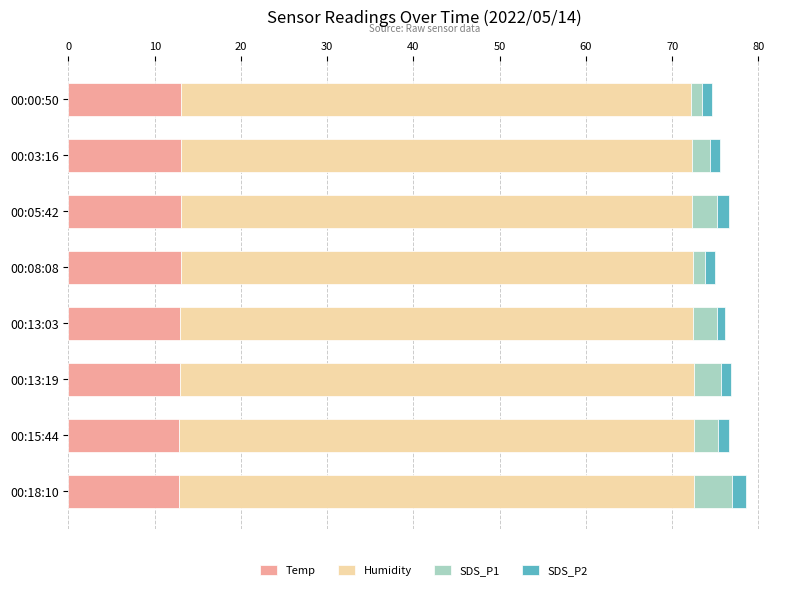

Is it true that Temp equals 6.2 at 00:03:16?

False